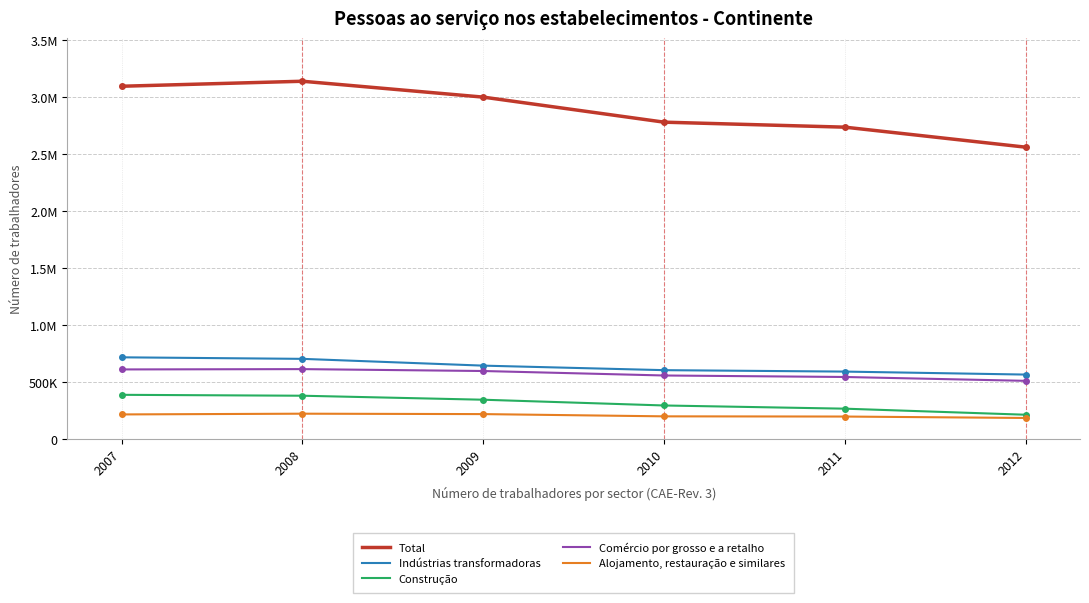

What are all the series names shown in the legend?

Total, Indústrias transformadoras, Construção, Comércio por grosso e a retalho, Alojamento, restauração e similares